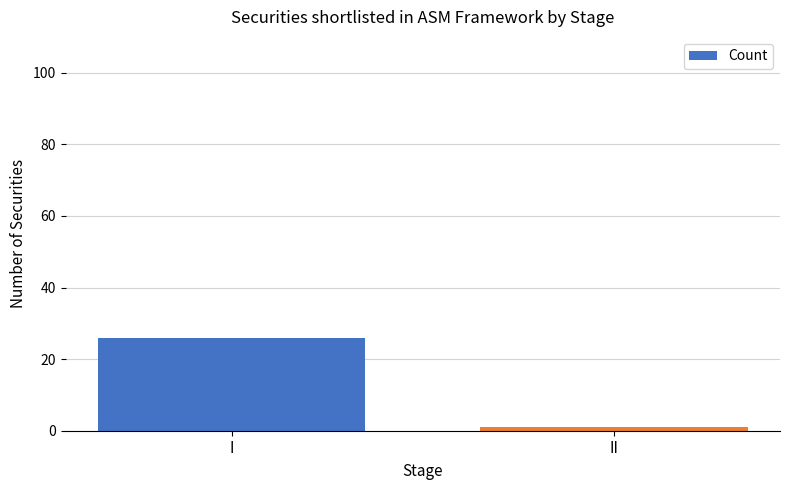

Are the bars horizontal?

No